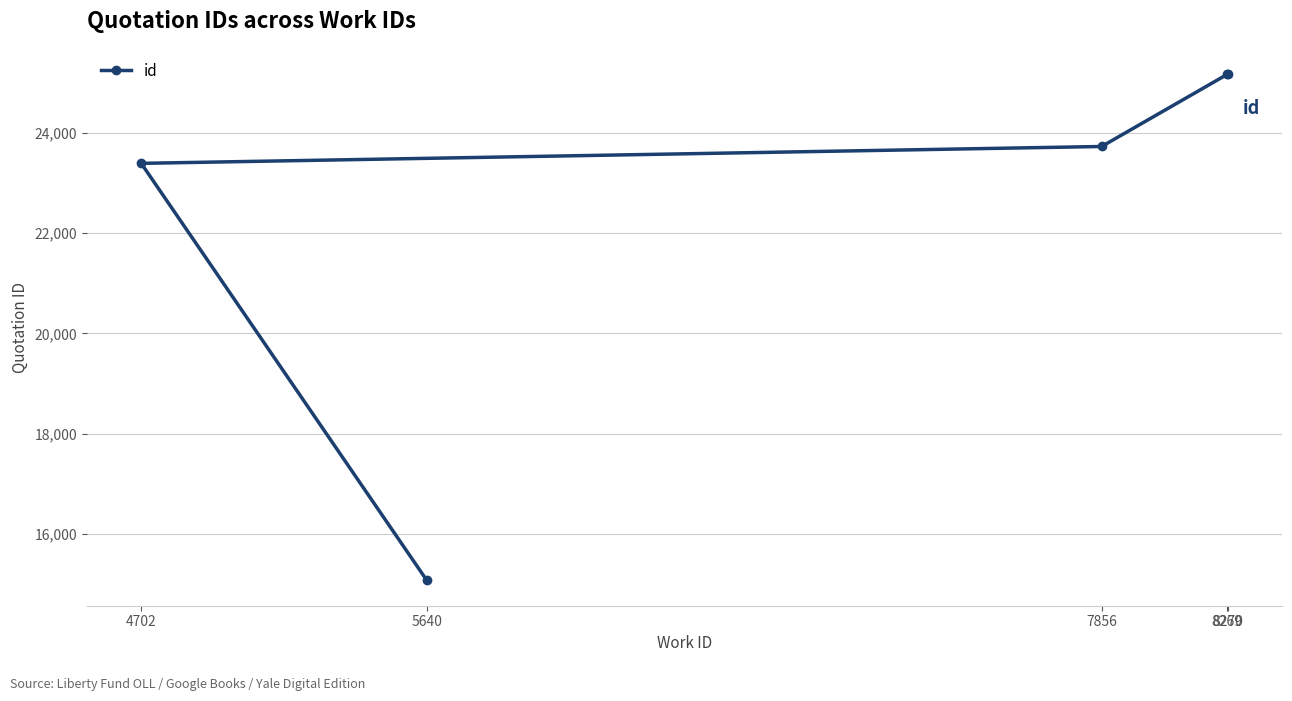

What is the difference between the maximum and minimum values?

10091